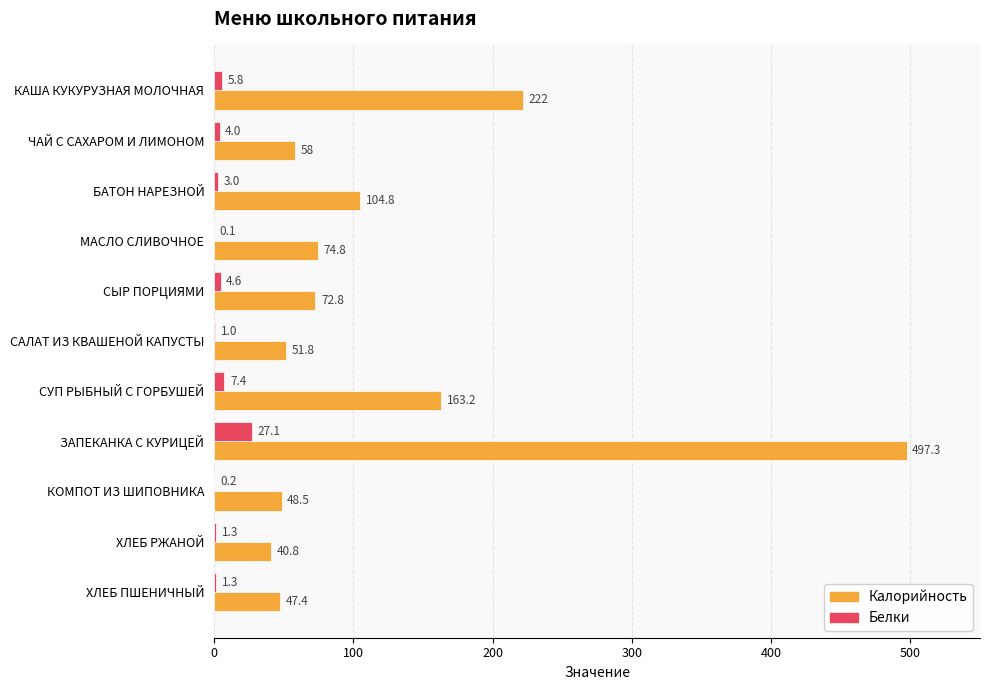

Between СЫР ПОРЦИЯМИ and ХЛЕБ ПШЕНИЧНЫЙ, which series saw the biggest shift?

Калорийность